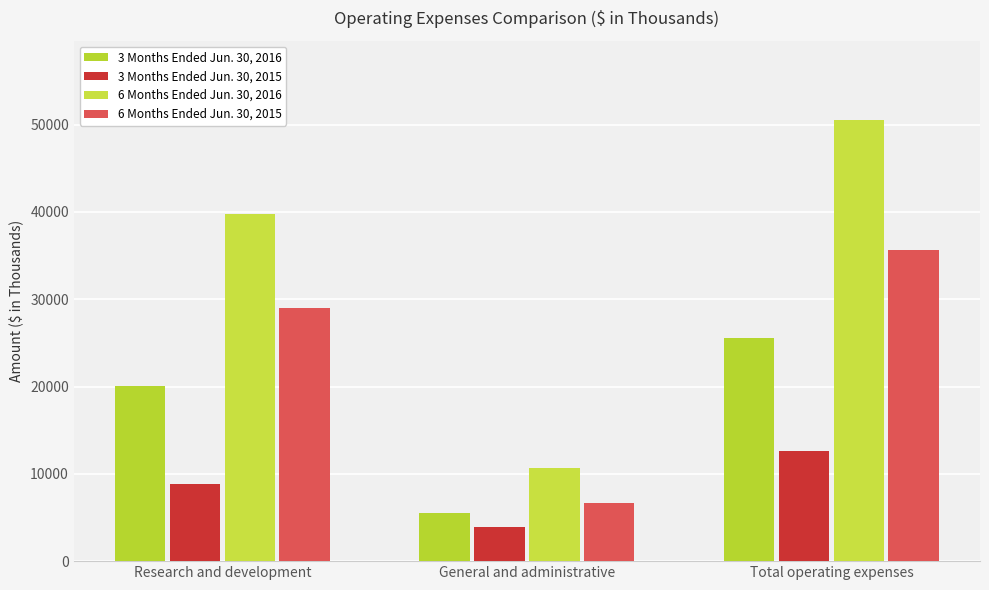

Rank the series at Total operating expenses from highest to lowest value.

6 Months Ended Jun. 30, 2016, 6 Months Ended Jun. 30, 2015, 3 Months Ended Jun. 30, 2016, 3 Months Ended Jun. 30, 2015